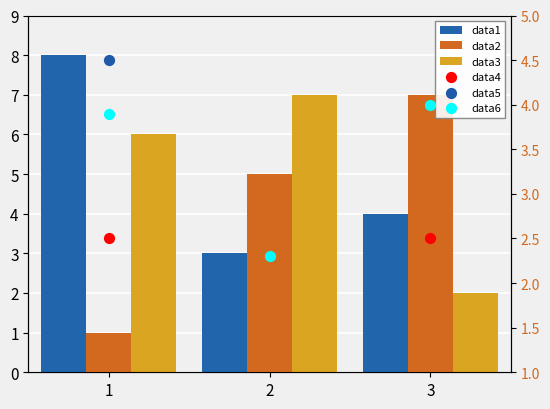

What are all the series names shown in the legend?

data1, data2, data3, data4, data5, data6